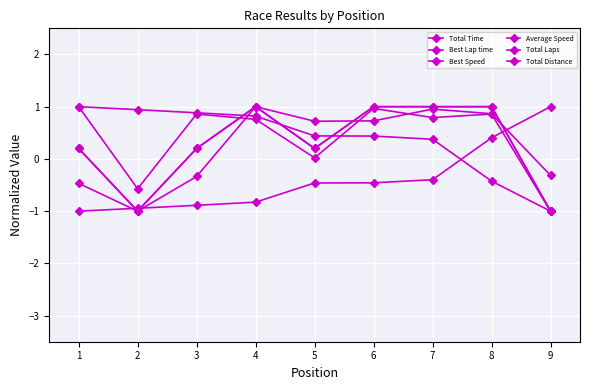

Between 2 and 1, which is larger?

1